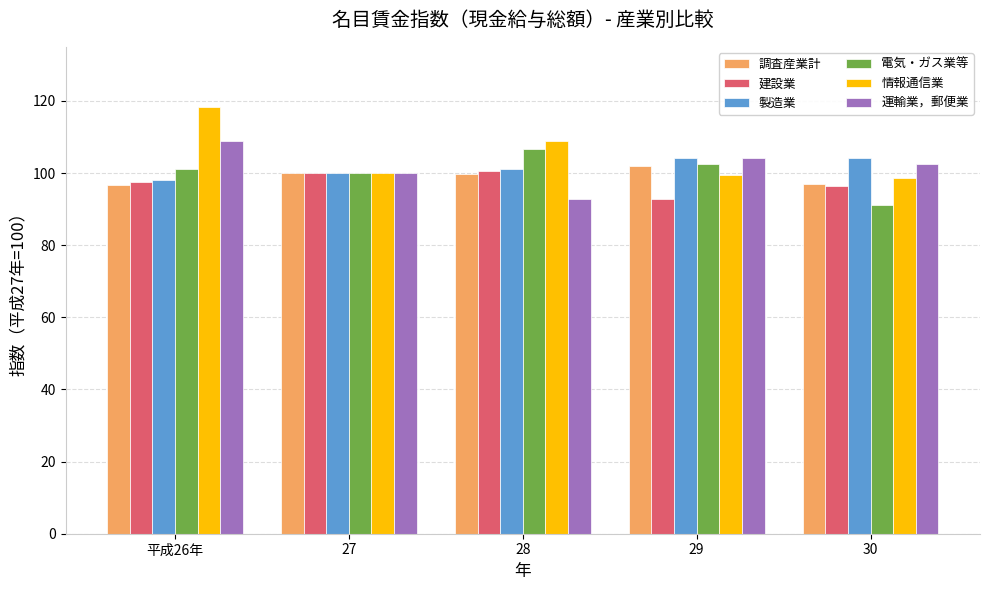

Which series has the largest total across all categories?

情報通信業